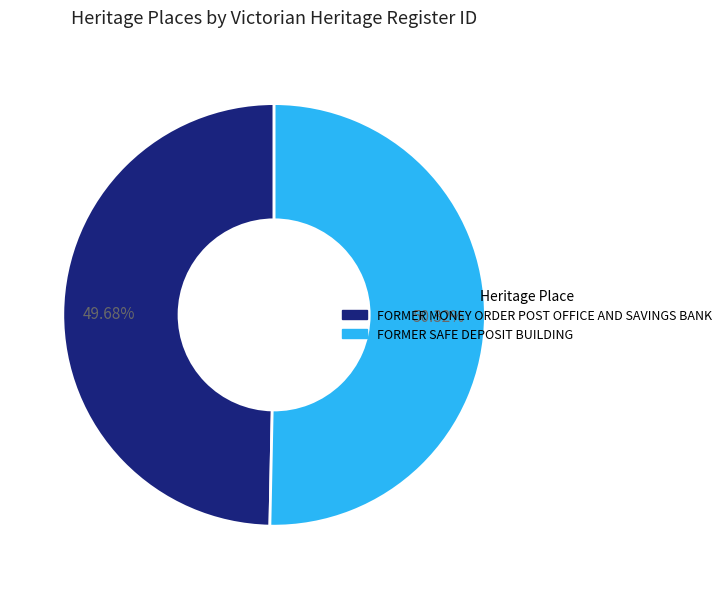

Which category has the smallest portion of the pie?

FORMER MONEY ORDER POST OFFICE AND SAVINGS BANK